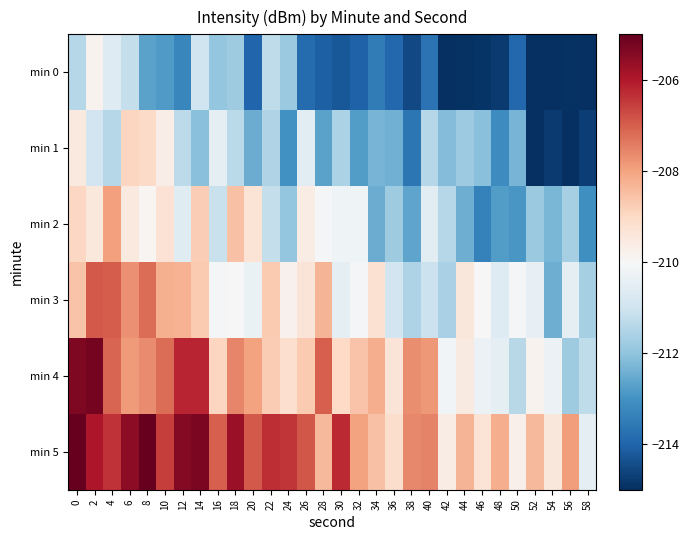

Which label corresponds to the smallest value in the chart?

58